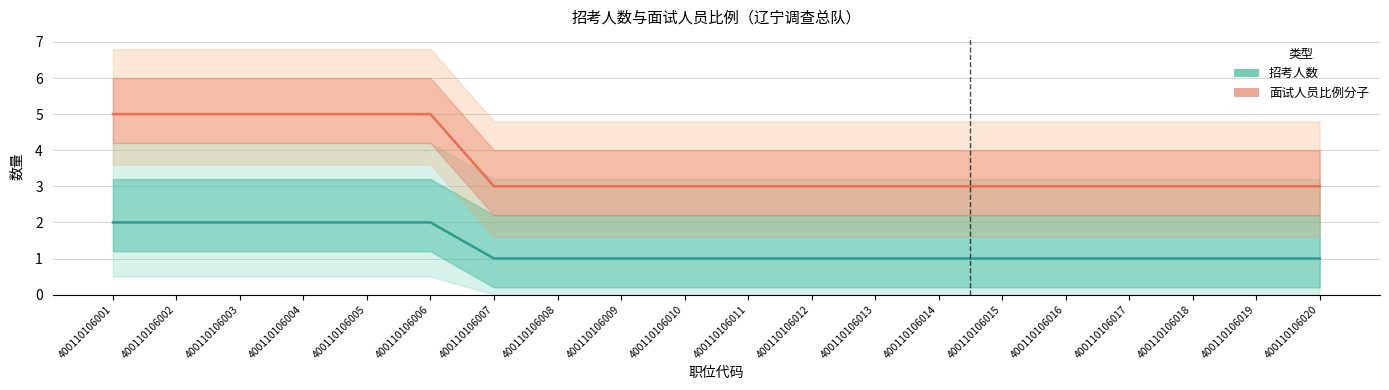

Reading left to right, transcribe all the data shown in this chart.

招考人数: 2	2	2	2	2	2	1	1	1	1	1	1	1	1	1	1	1	1	1	1
面试人员比例分子: 5	5	5	5	5	5	3	3	3	3	3	3	3	3	3	3	3	3	3	3